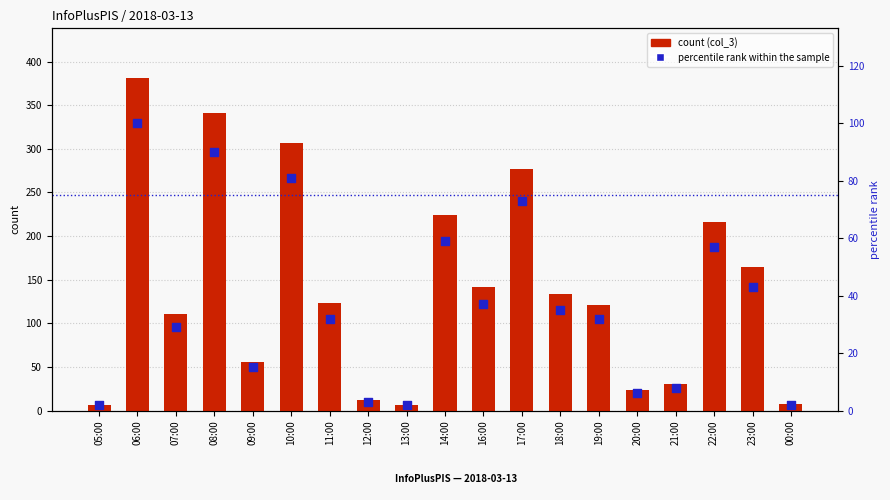

Which series has the largest Y range (max minus min)?

count (col_3)